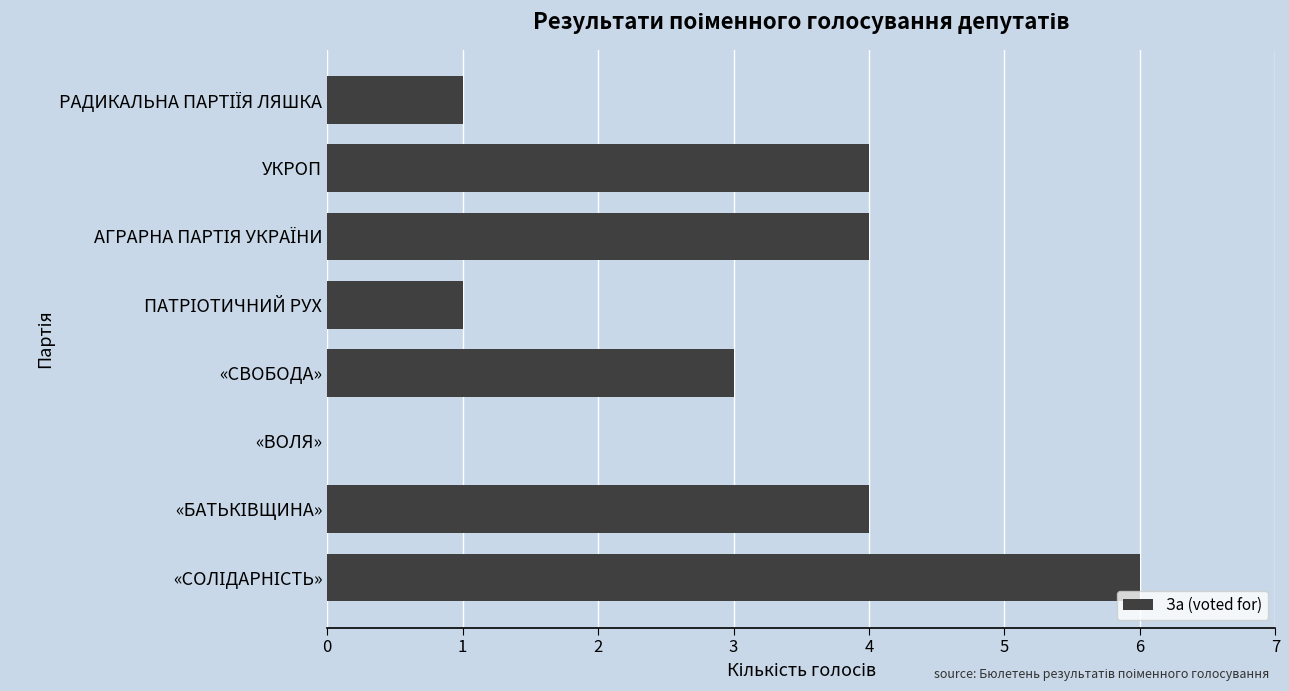

The value at «СВОБОДА» is 3. True or false?

True